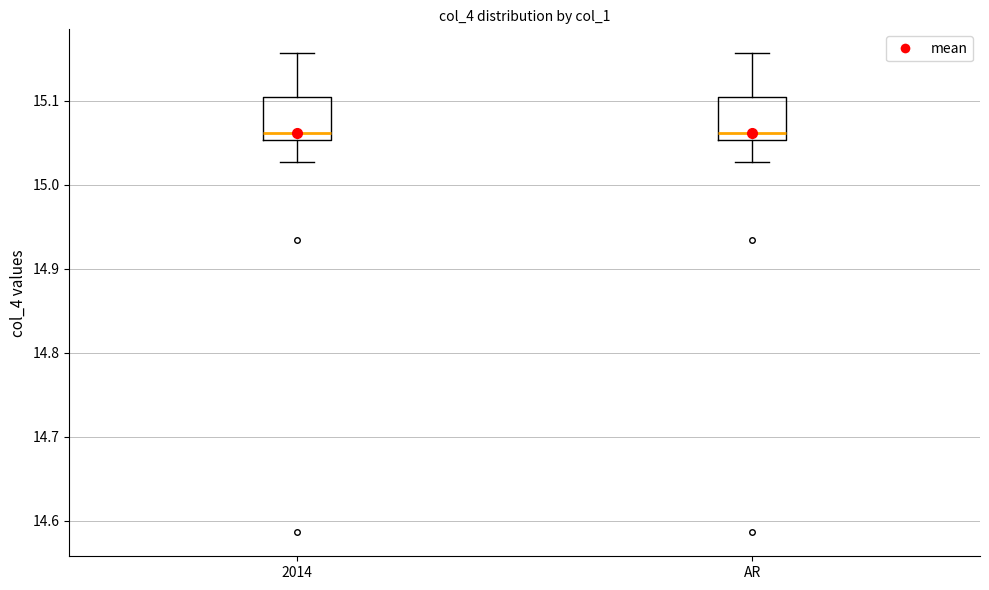

Where does the upper whisker of the box for 2014 end on the y-axis? The values are not printed on the chart, so give them approximately, as read against the axis.

15.16